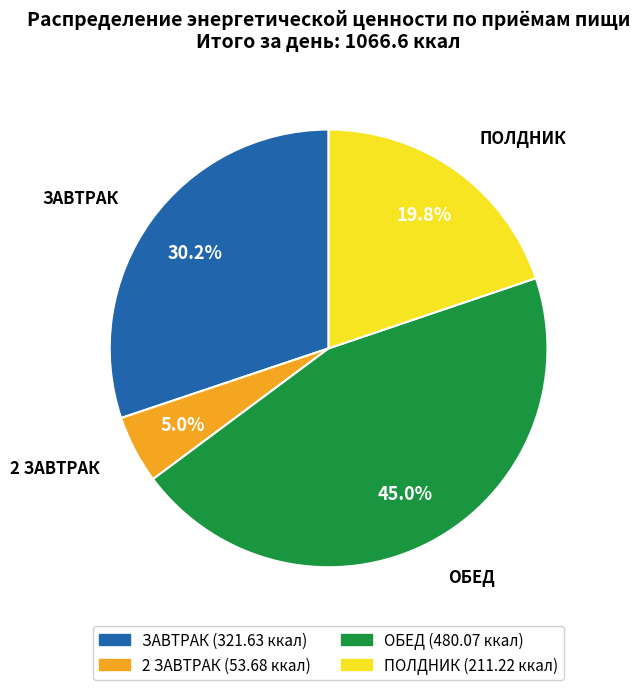

Combined, what portion of the pie is ЗАВТРАК and ОБЕД?

75.2%